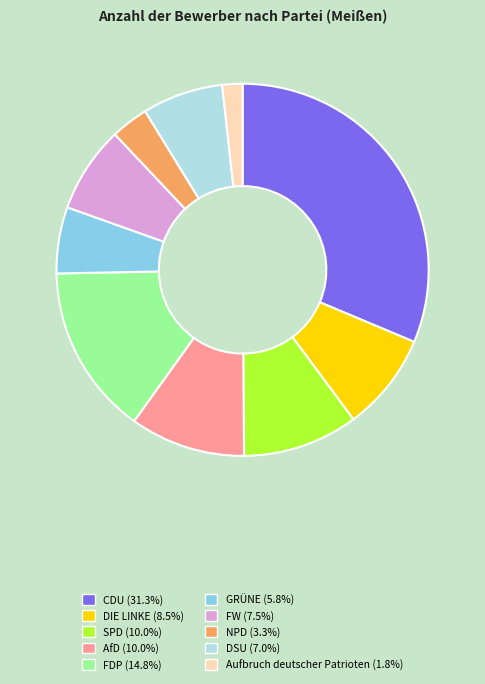

Is the sum of Aufbruch deutscher Patrioten and DIE LINKE greater than half?

No